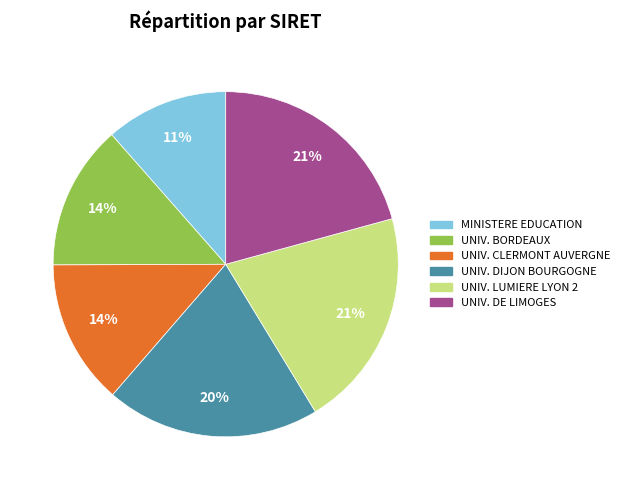

To the nearest percent, what is the average slice percentage?

17%